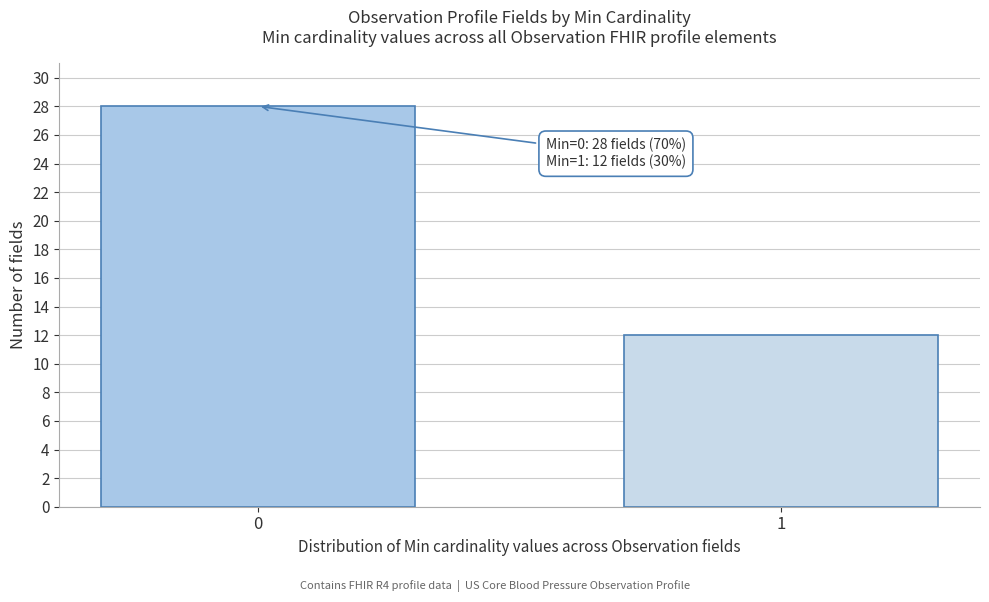

Reading left to right, transcribe all the data shown in this chart.

28	12